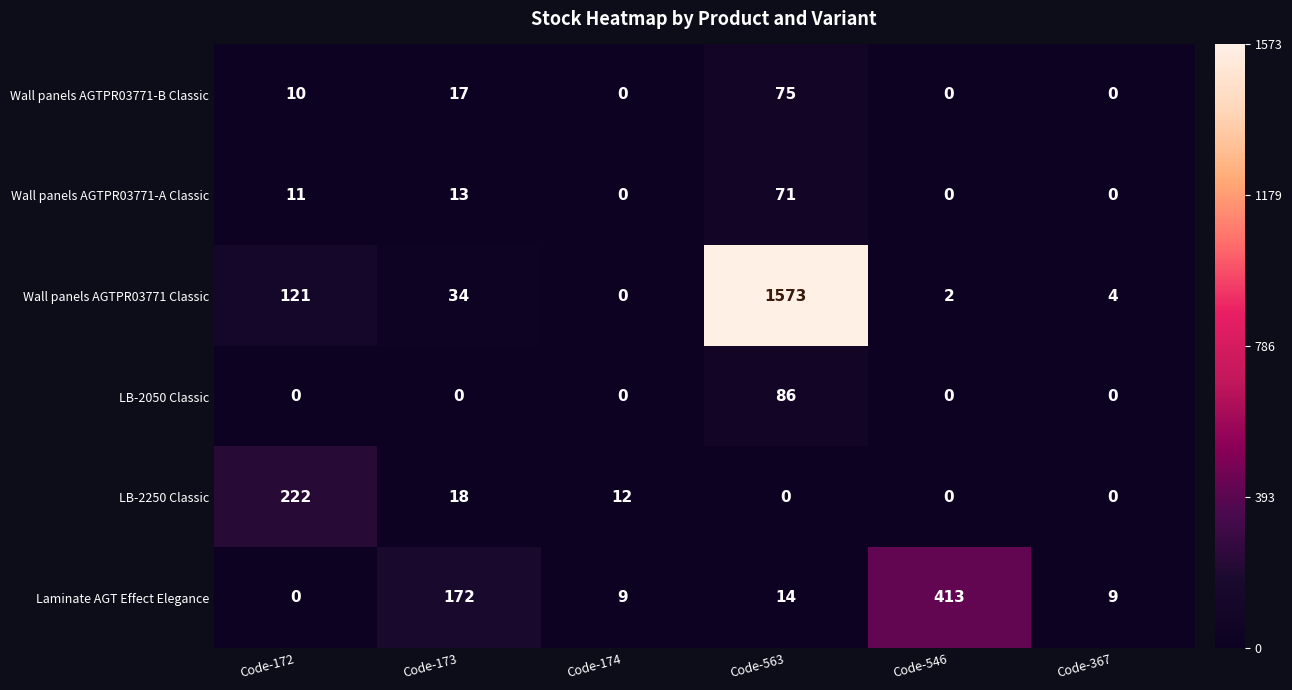

What value does the Wall panels AGTPR03771-B Classic series have at Code-173?

17